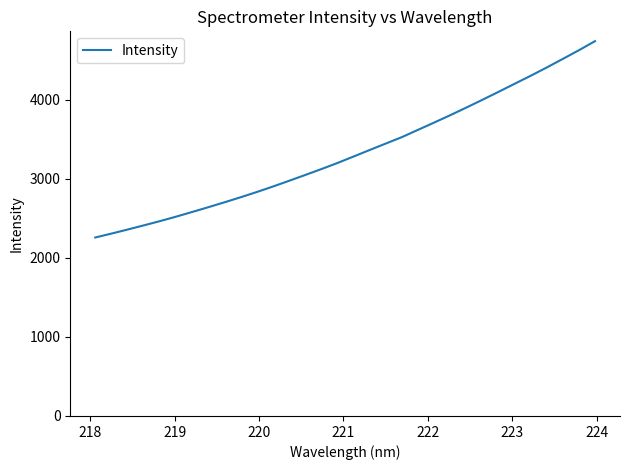

How many distinct data groups are displayed?

1